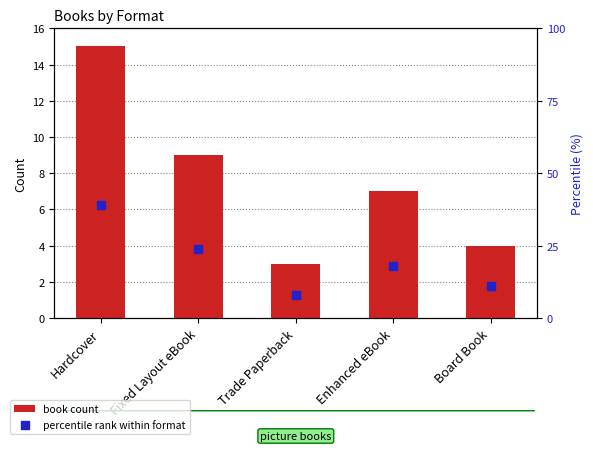

Which series has the largest Y range (max minus min)?

percentile rank within format